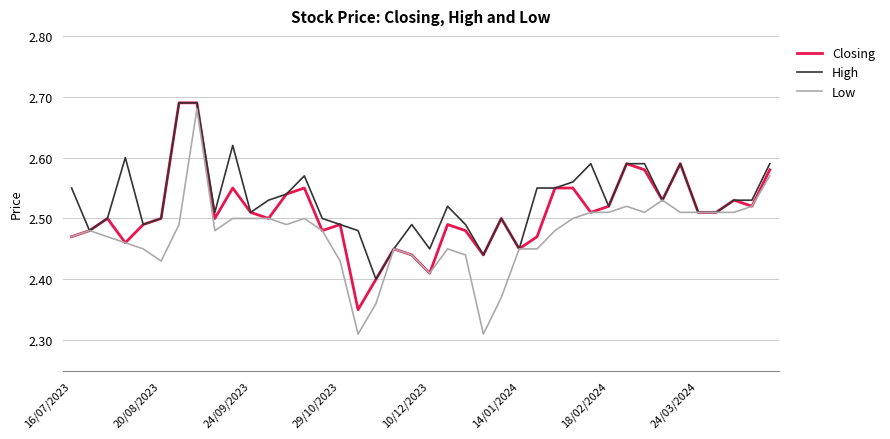

Which series has the largest range (max minus min)?

Low